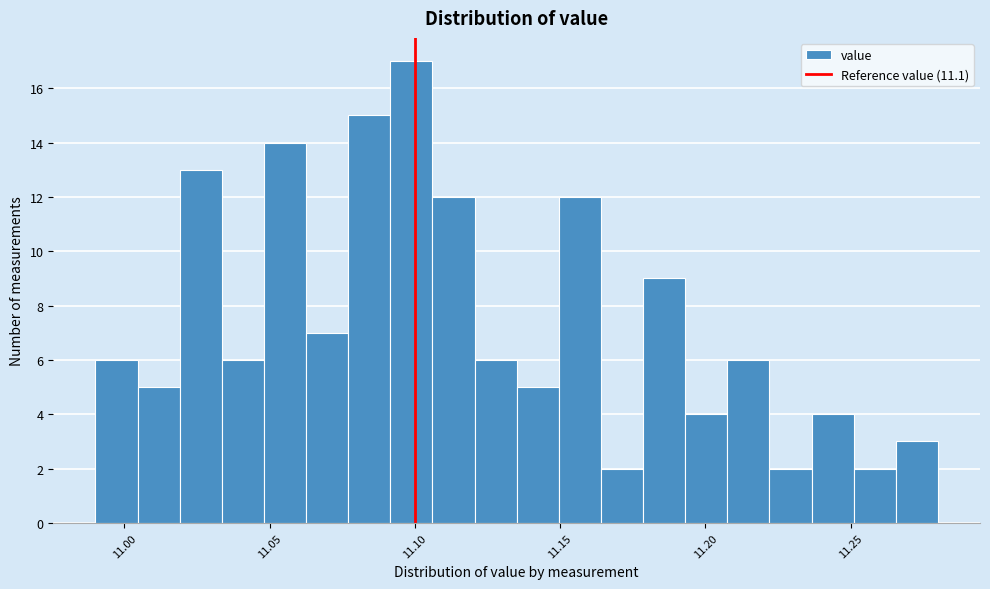

Around what value on the x-axis is the tallest bar? Give the approximate position of its centre, as read against the axis.

11.100